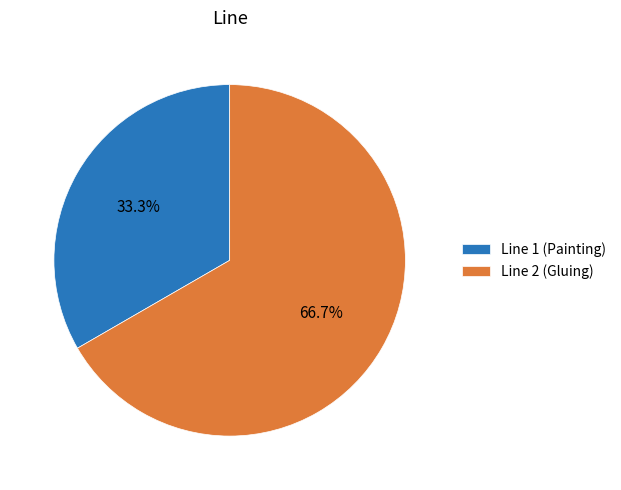

What percentage do Line 2 (Gluing) and Line 1 (Painting) together represent?

100.0%